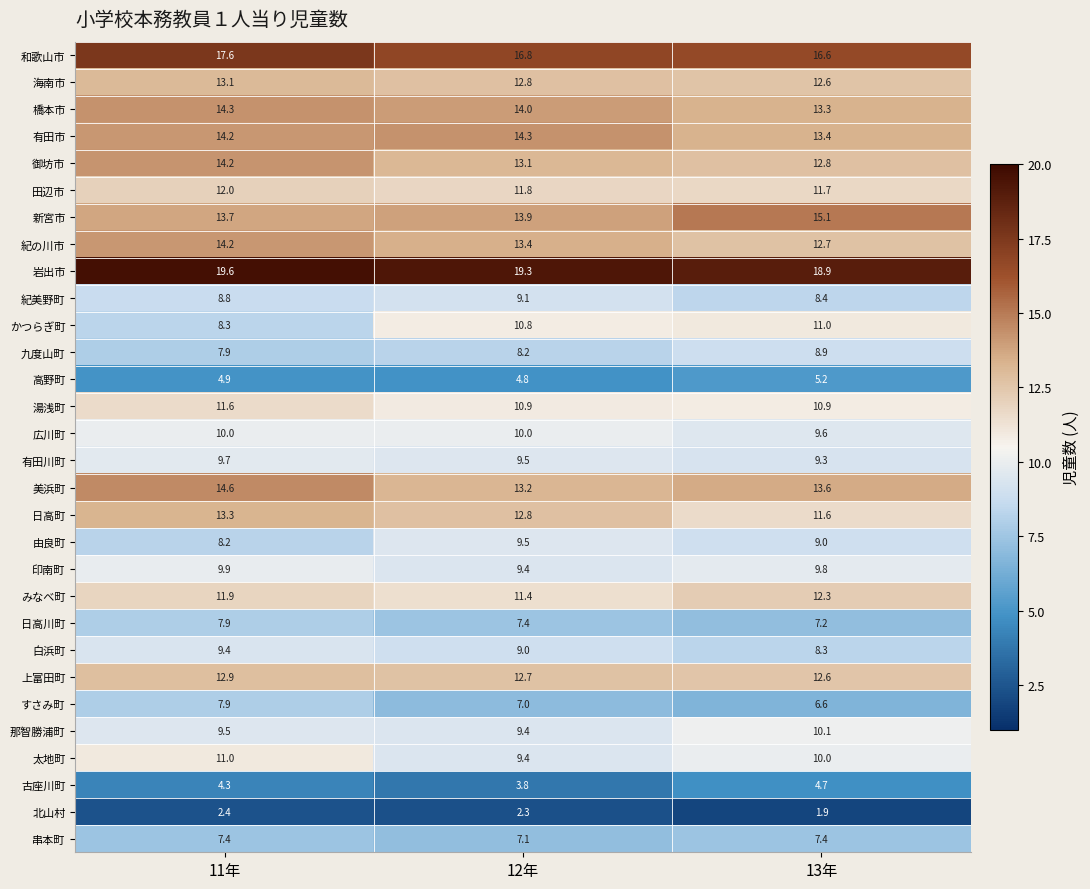

Is it true that 古座川町 equals 6.7 at 11年?

False